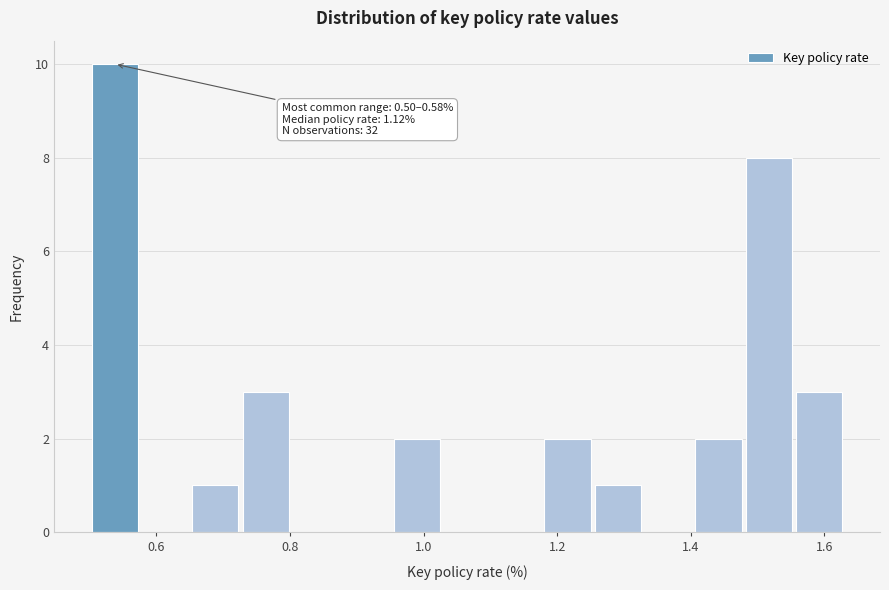

Around what value on the x-axis is the tallest bar? Give the approximate position of its centre, as read against the axis.

0.54